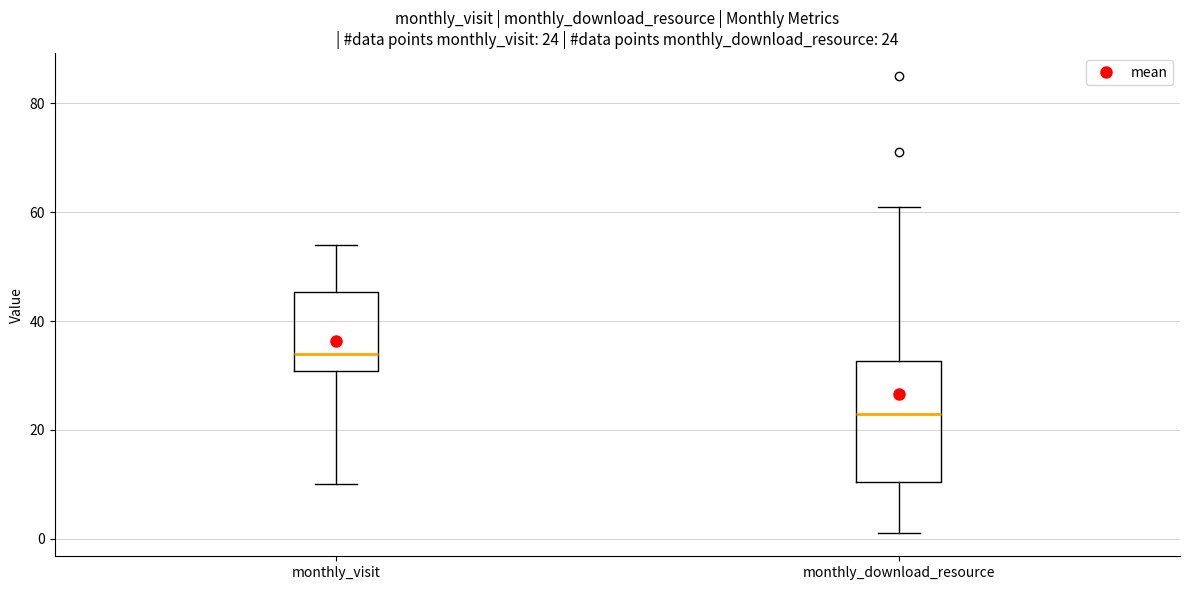

Which box has the highest median line?

monthly_visit